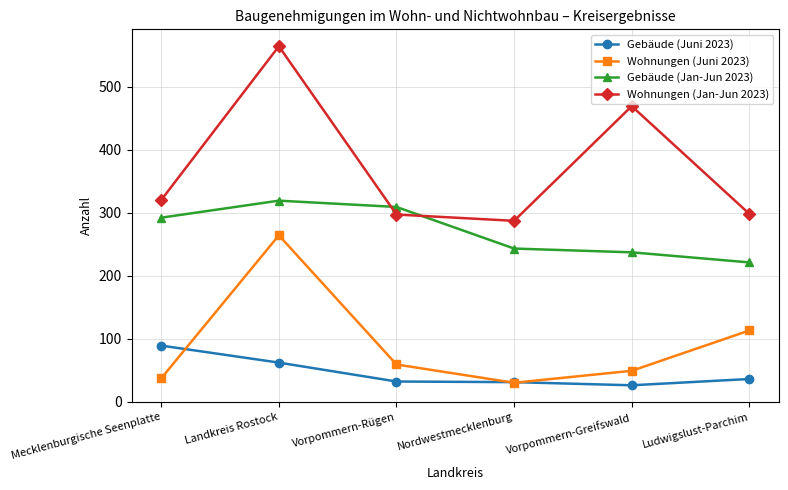

Is this an area chart (filled region under the line)?

No